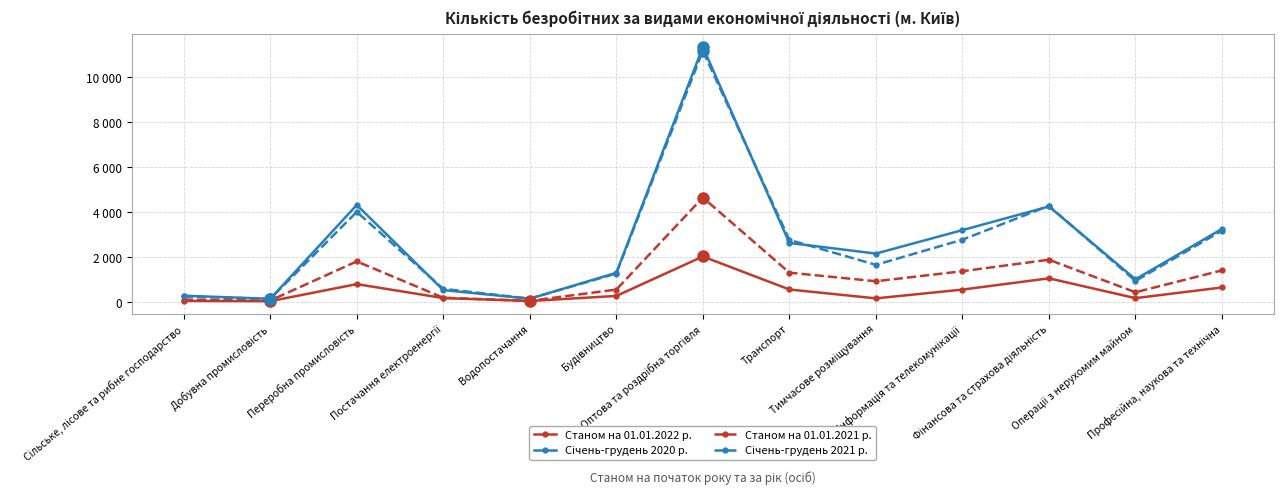

Is this an area chart (filled region under the line)?

No